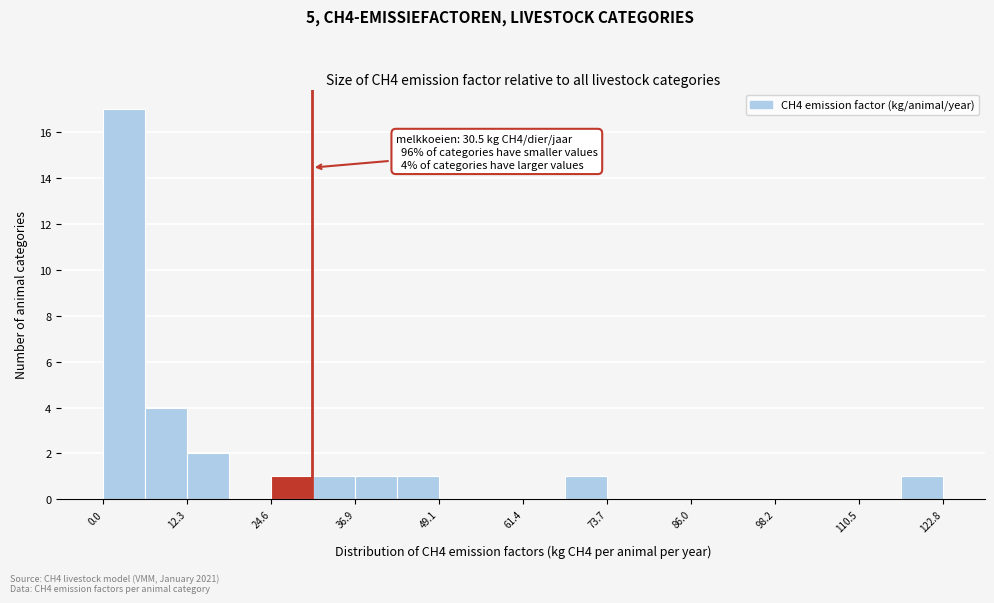

Around what value on the x-axis is the tallest bar? Give the approximate position of its centre, as read against the axis.

4